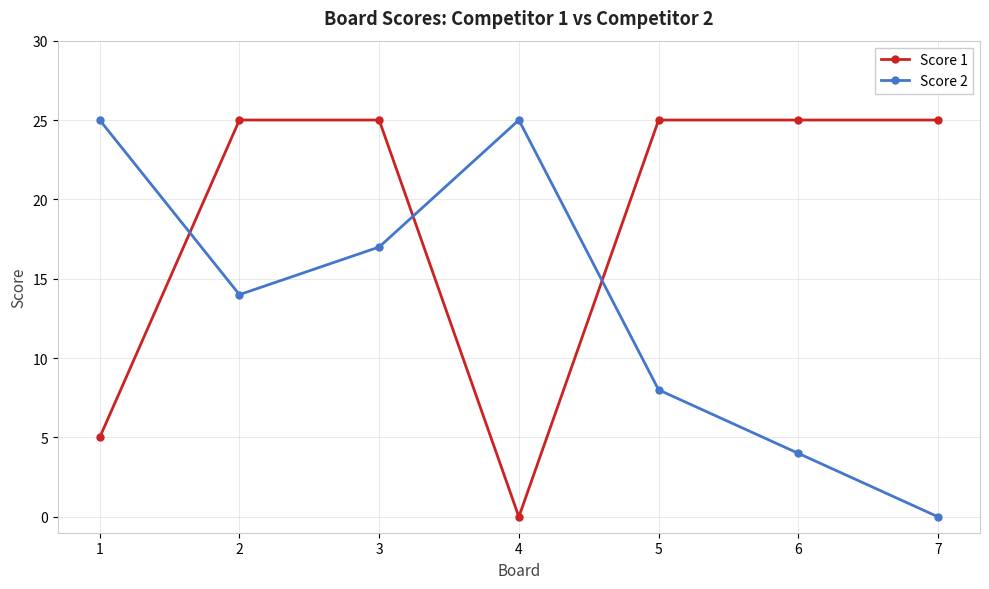

Which series ends up on top after the final intersection of Score 1 and Score 2?

Score 1